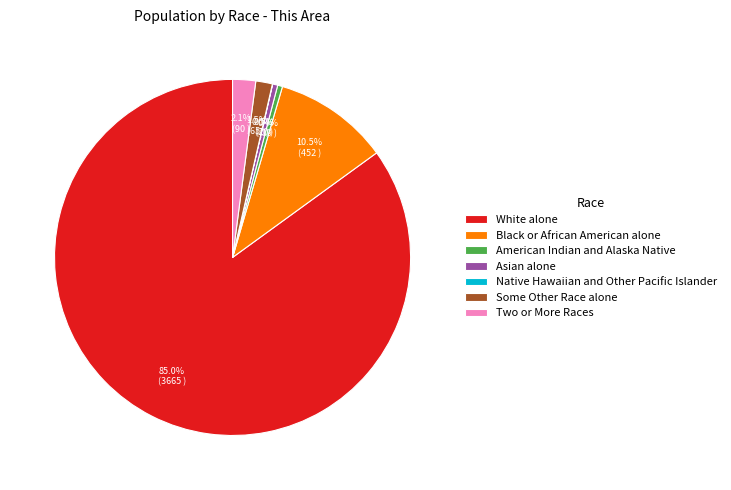

What is the ratio of the value at American Indian and Alaska Native to the value at Some Other Race alone?

0.3